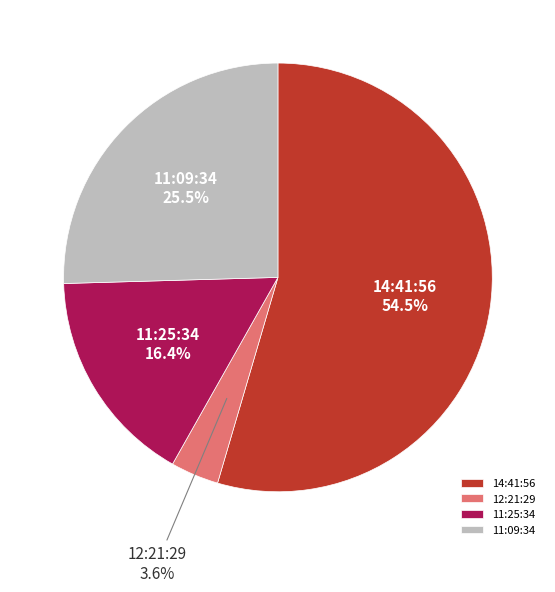

To the nearest percent, what is the combined percentage of 11:09:34 and 11:25:34?

42%